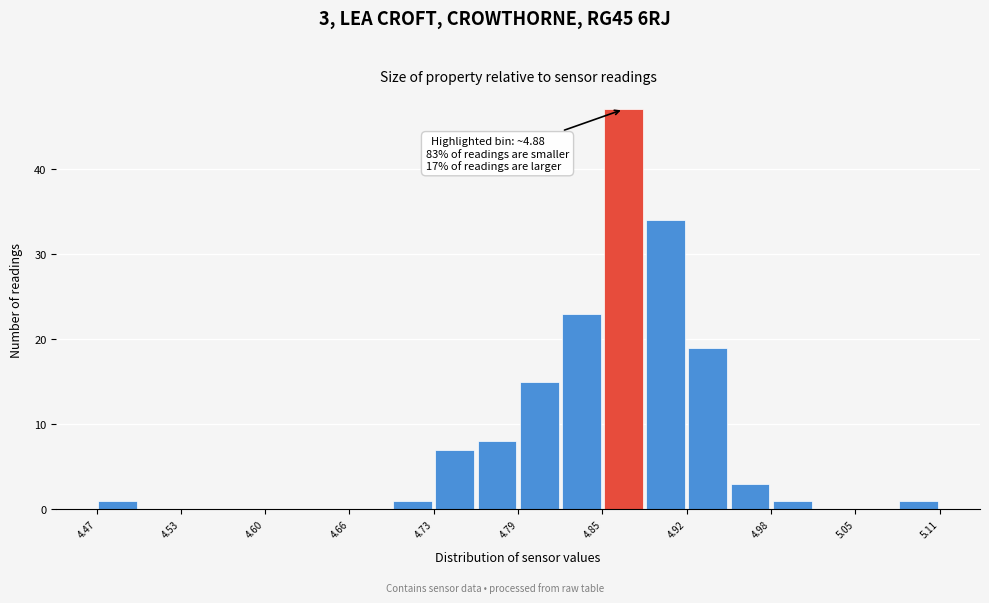

Read against the x-axis, roughly where is the centre of the tallest bar?

4.87